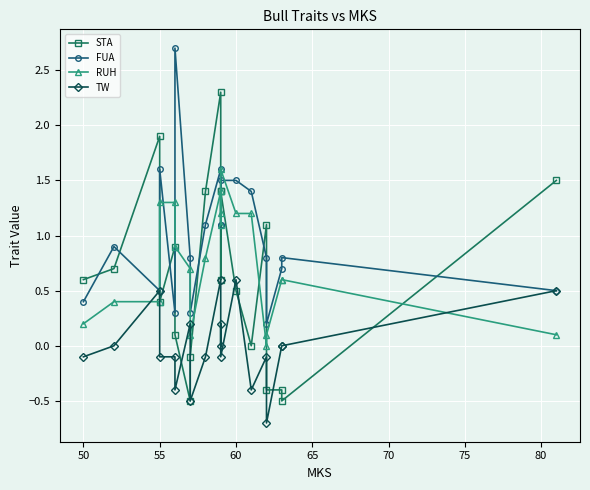

How many interior local peaks does the FUA series have?

5